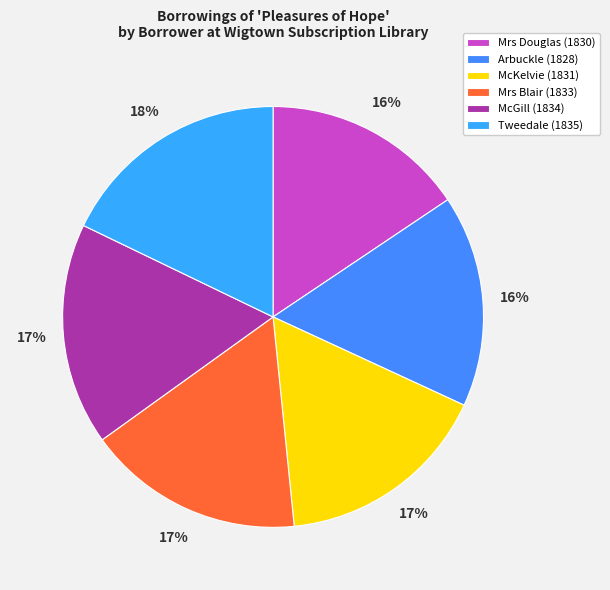

Combined, what portion of the pie is Mrs Blair (1833) and McKelvie (1831)?

33.2%